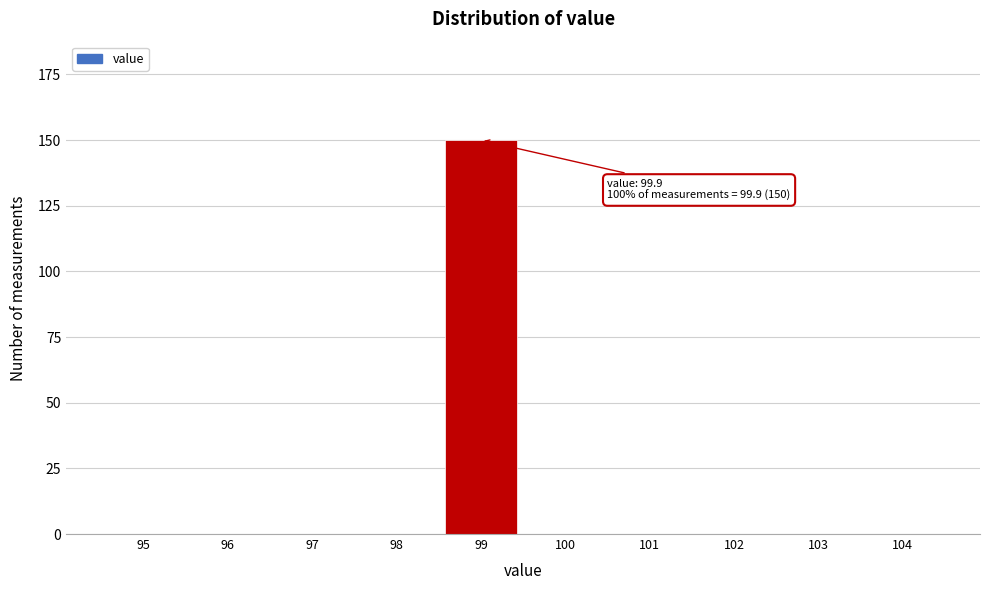

Reading right to left, transcribe all the data shown in this chart.

104=0	103=0	102=0	101=0	100=0	99=150	98=0	97=0	96=0	95=0